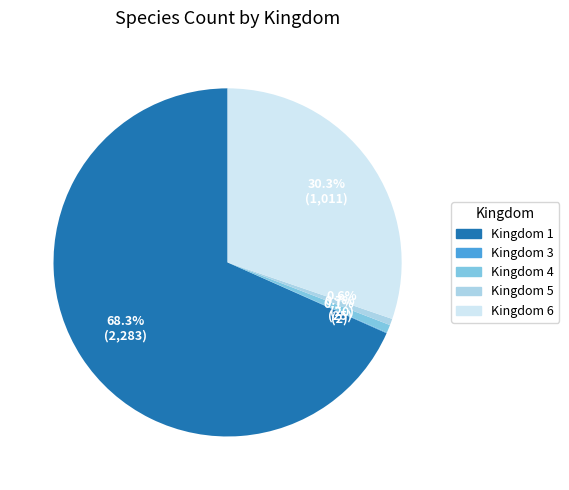

Between Kingdom 6 and Kingdom 5, which is larger?

Kingdom 6